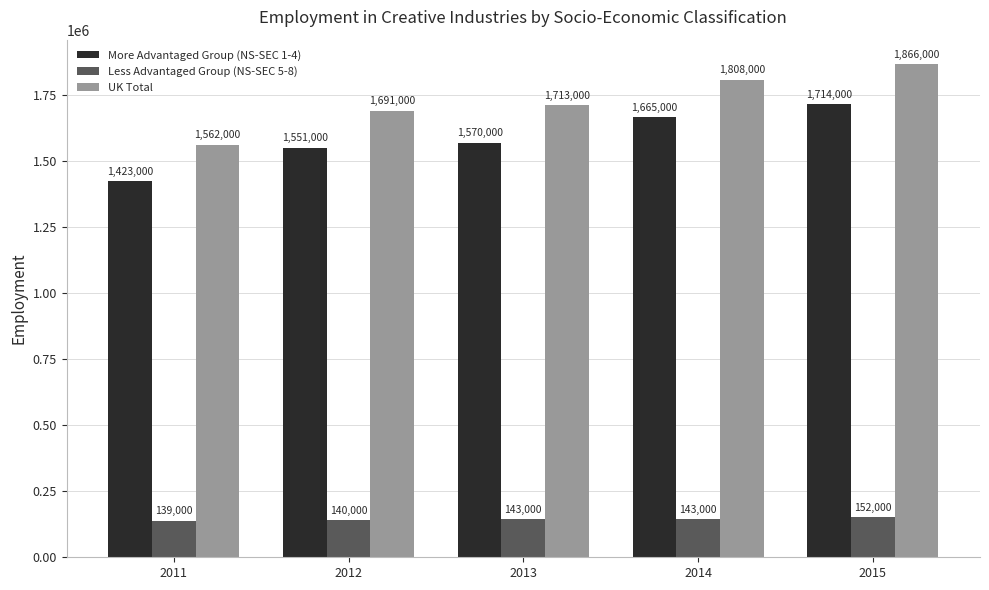

Is the value of UK Total at 2011 greater than the value of Less Advantaged Group (NS-SEC 5-8) at 2011?

Yes